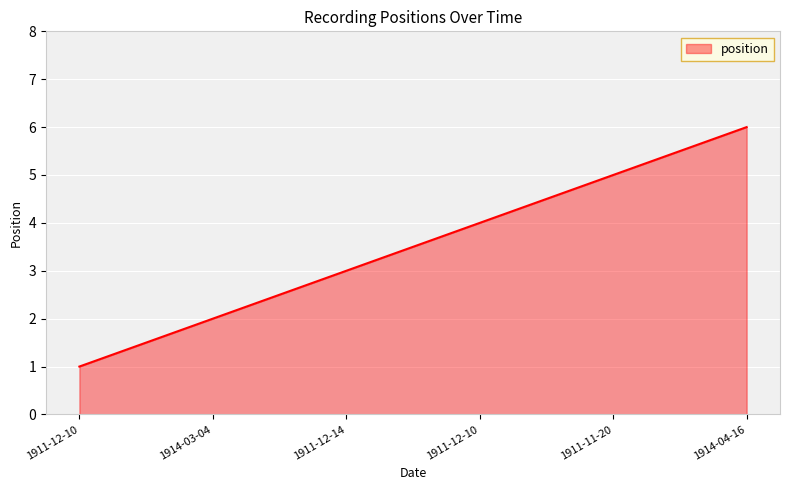

List the labels in order of value, largest first.

1914-04-16, 1911-11-20, 1911-12-10, 1911-12-14, 1914-03-04, 1911-12-10